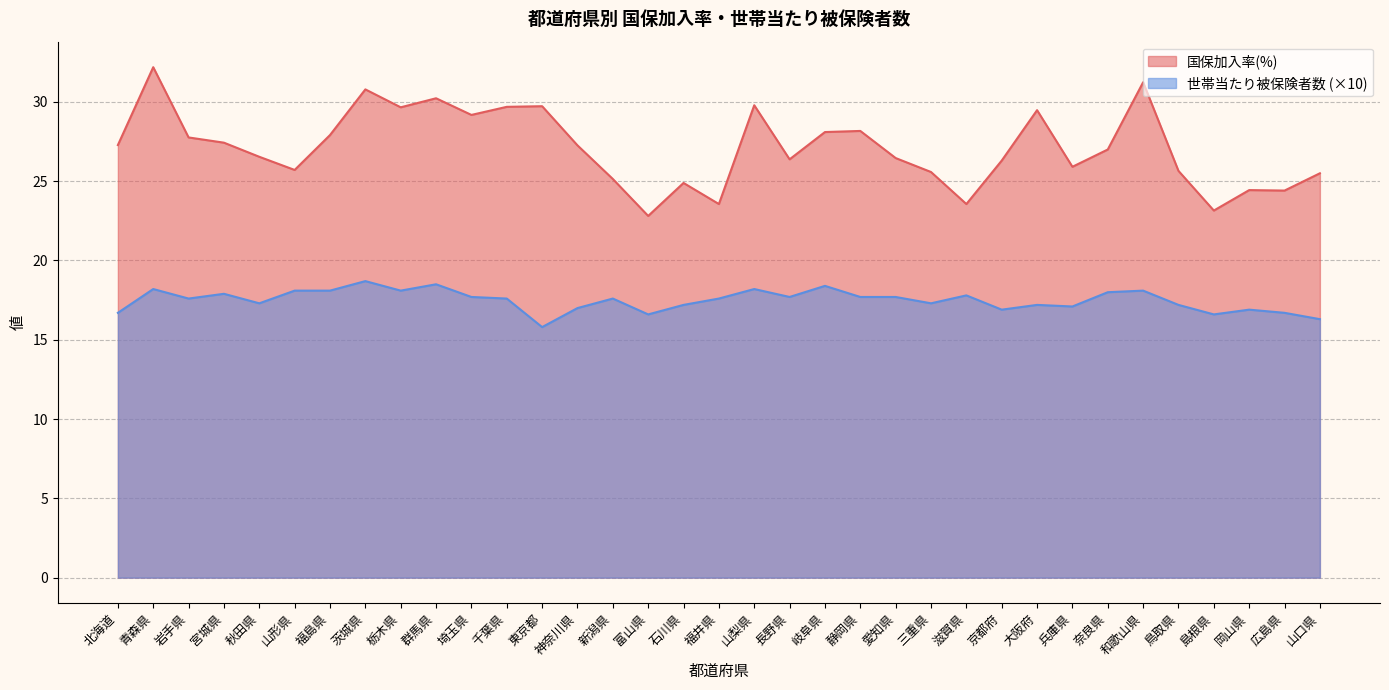

True or false: 世帯当たり被保険者数 and 国保加入率(%) intersect in this chart.

False